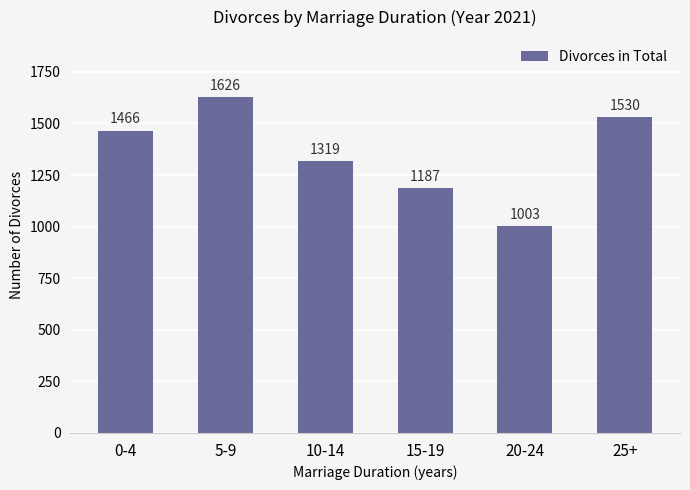

What is the maximum value shown in the chart?

1626